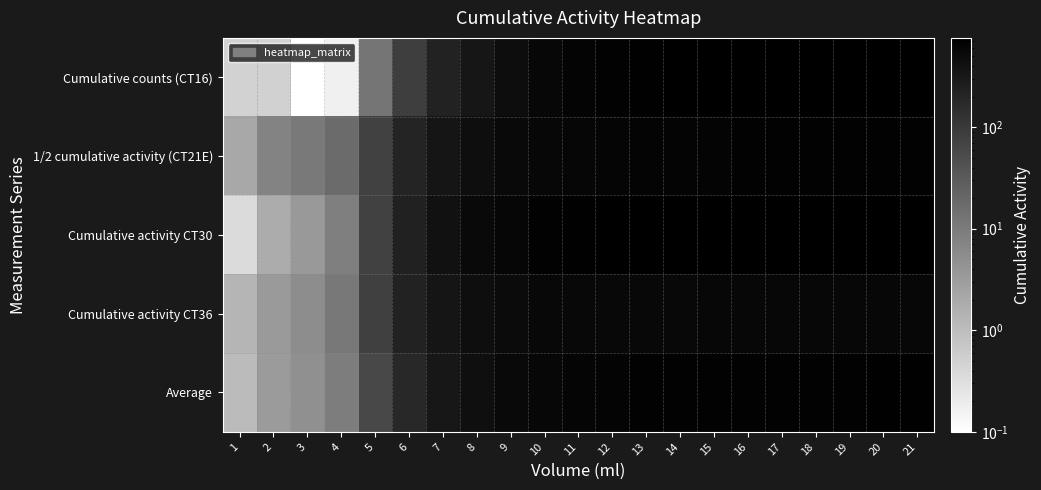

What is the minimum value shown in the chart?

0.1